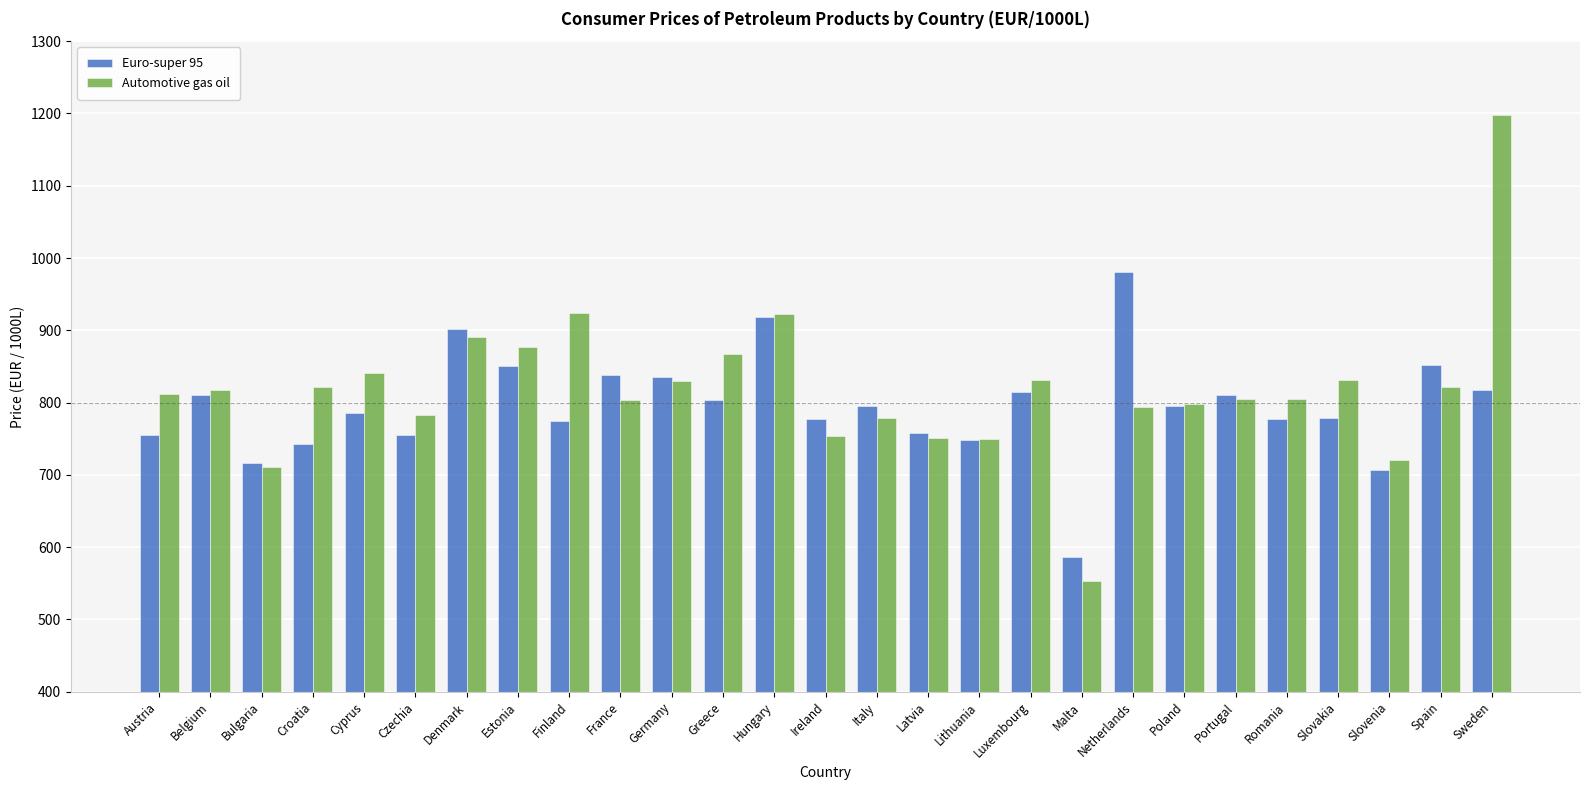

Is the value of Euro-super 95 at Croatia greater than the value of Automotive gas oil at Netherlands?

No